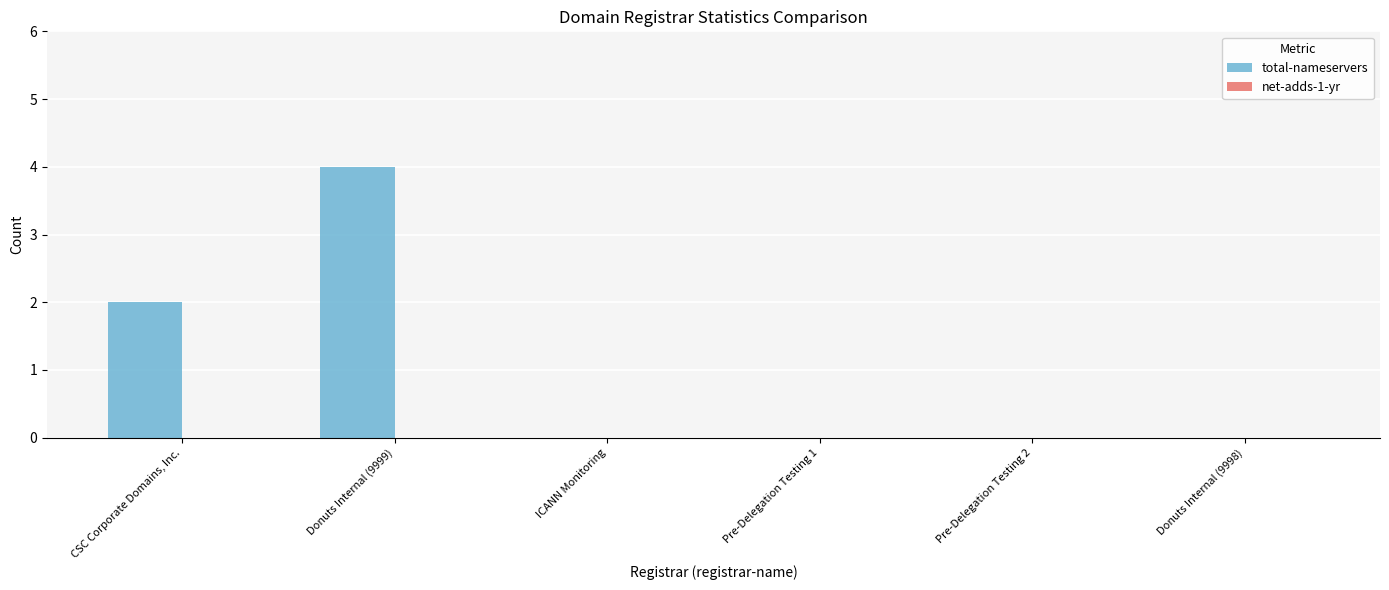

Between Donuts Internal (9999) and CSC Corporate Domains, Inc., which is larger?

Donuts Internal (9999)